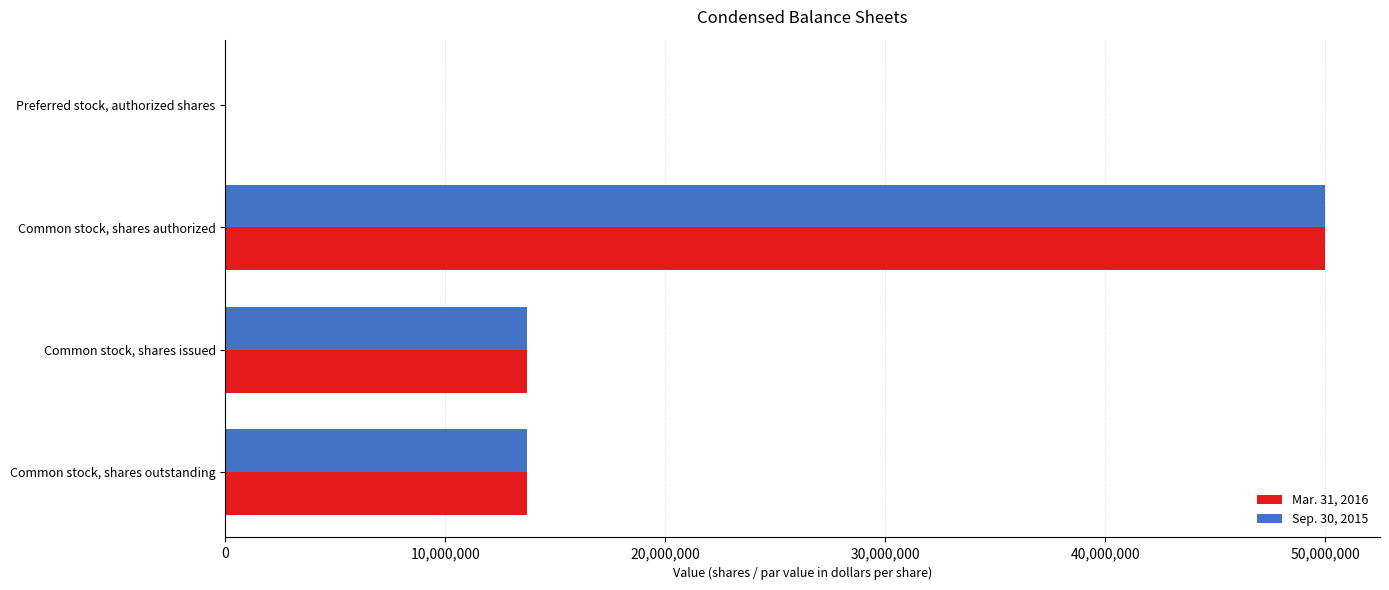

Which series changed the most between Common stock, shares authorized and Common stock, shares outstanding?

Sep. 30, 2015